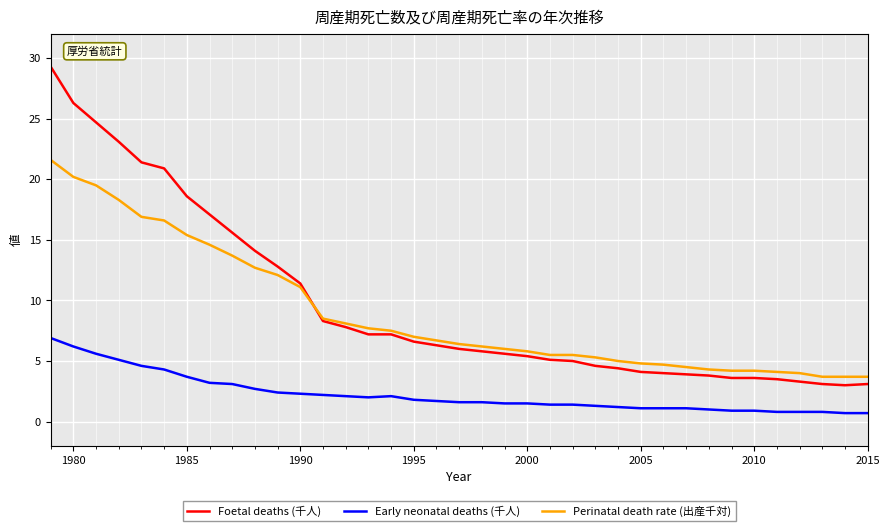

What are all the series names shown in the legend?

Foetal deaths (千人), Early neonatal deaths (千人), Perinatal death rate (出産千対)